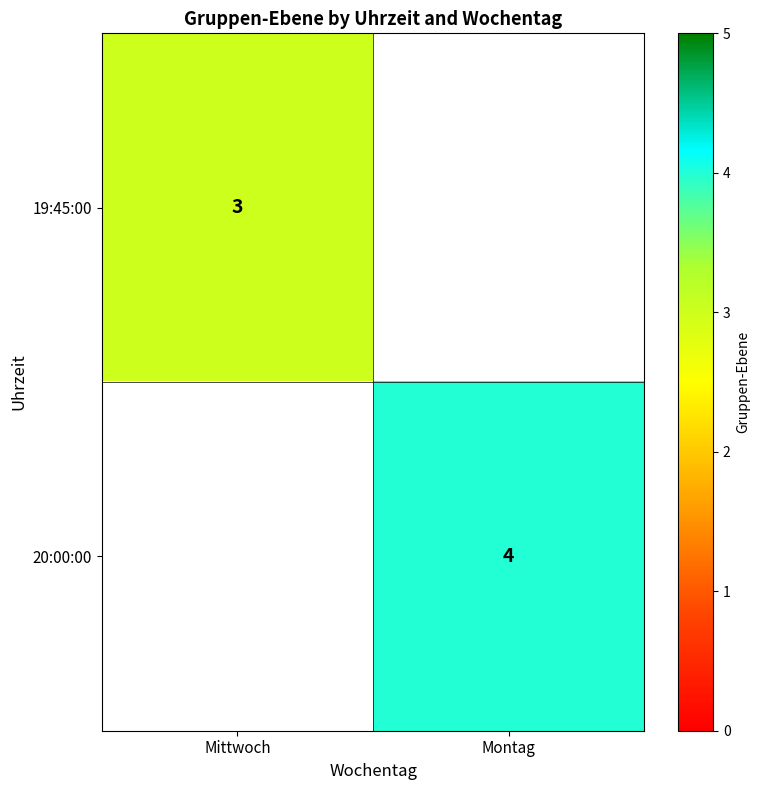

The 19:45:00 series shows 3 at Mittwoch. True or false?

True